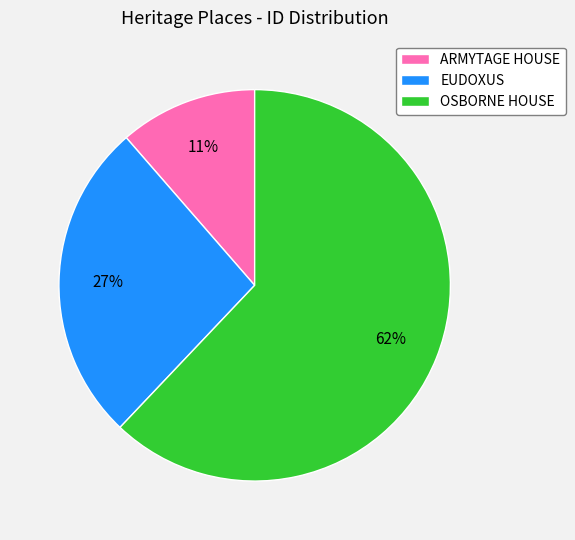

To the nearest percent, what percentage of the pie is ARMYTAGE HOUSE?

11%